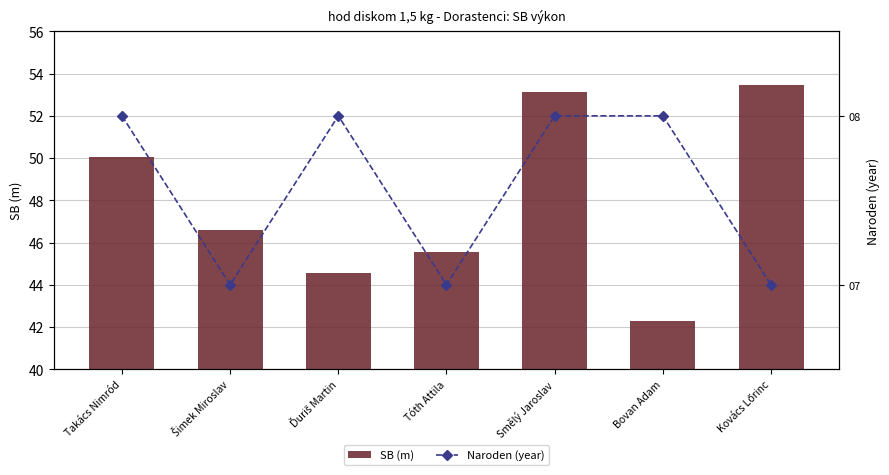

What is the value of the Naroden (year) bar at the 4th from the left?

7.0